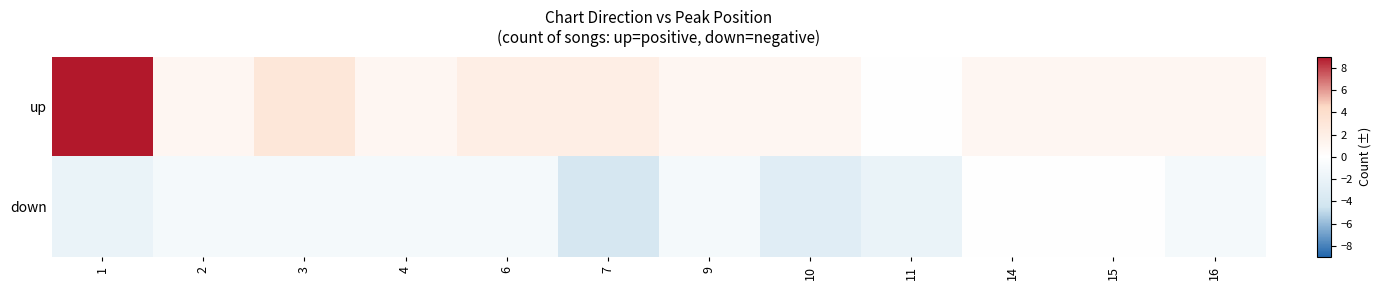

Between 7 and 2, which is larger?

7